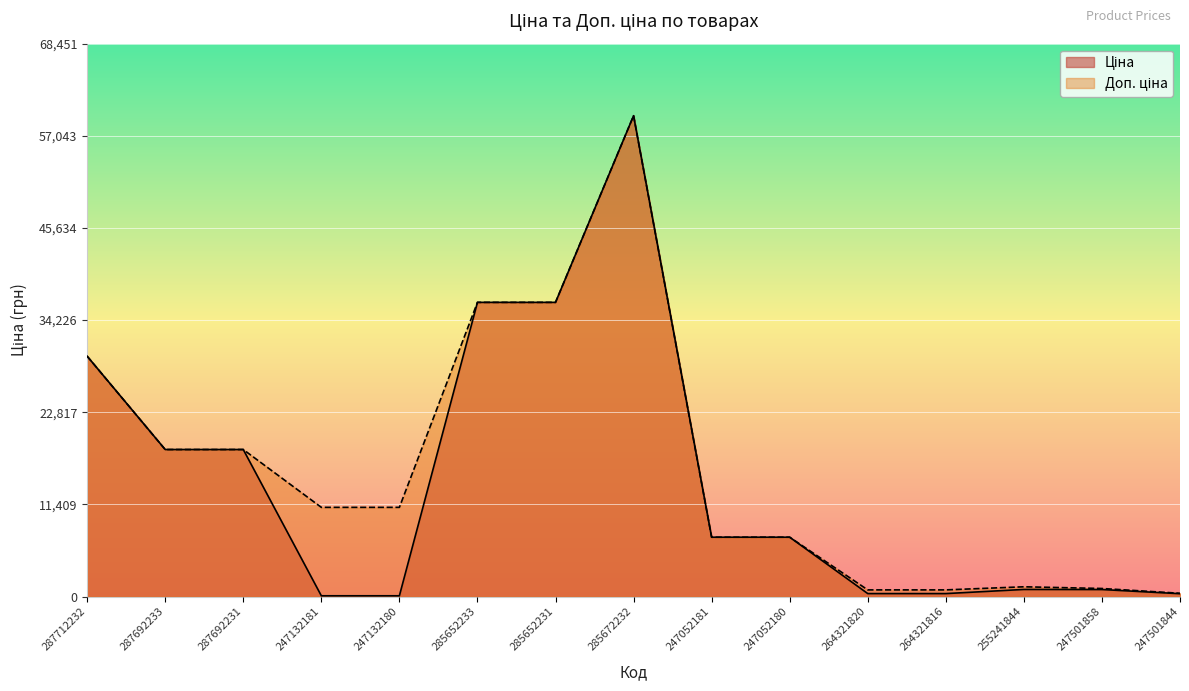

List the series in order of their overall mean, highest first.

Доп. ціна, Ціна